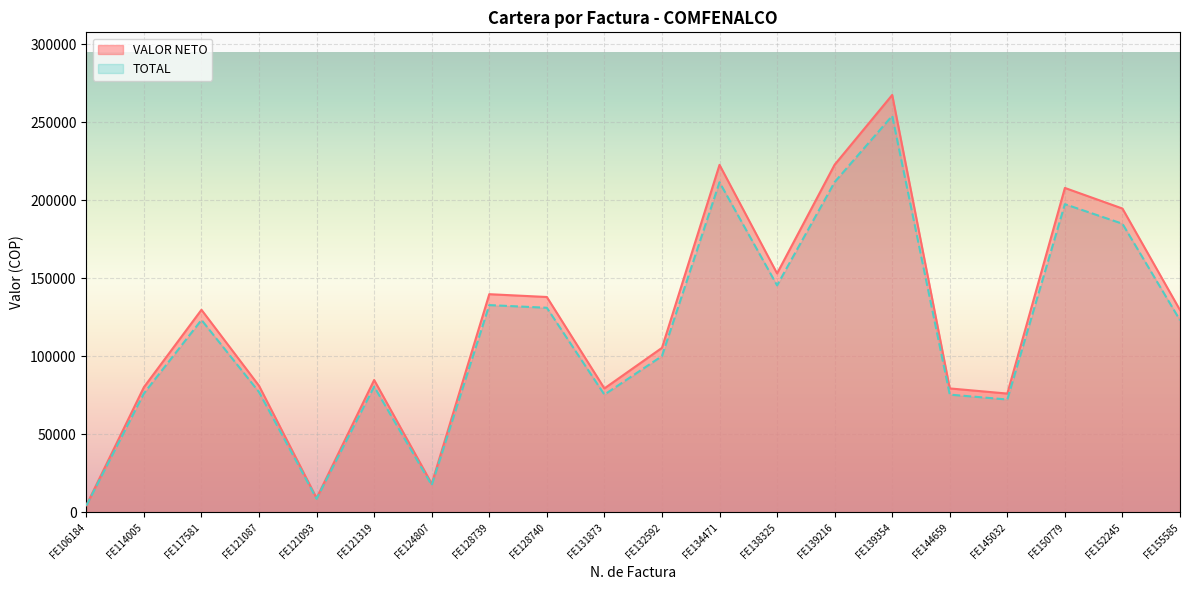

What are all the series names shown in the legend?

VALOR NETO, TOTAL